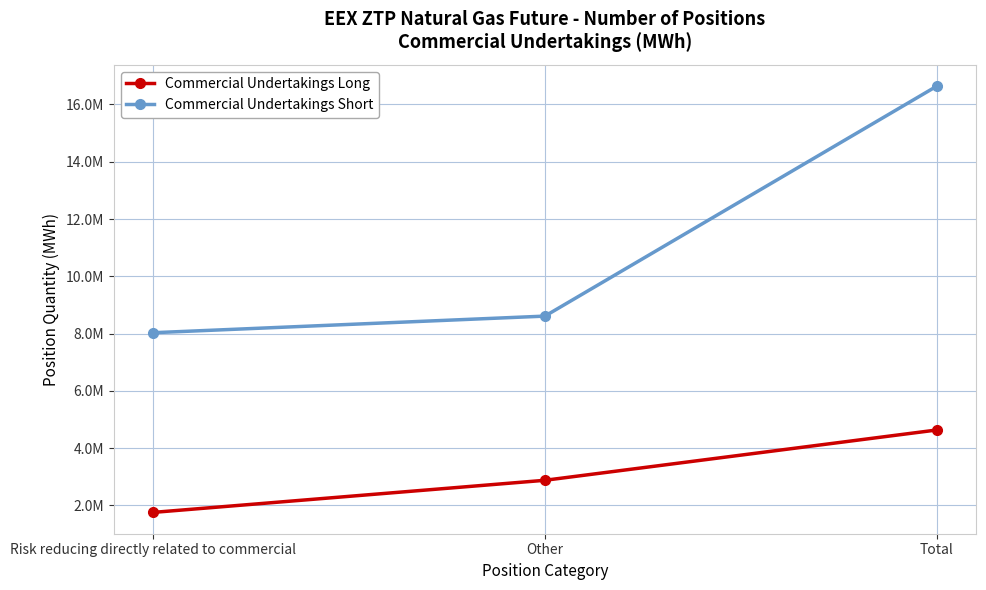

List the series in order of their overall mean, highest first.

Commercial Undertakings Short, Commercial Undertakings Long